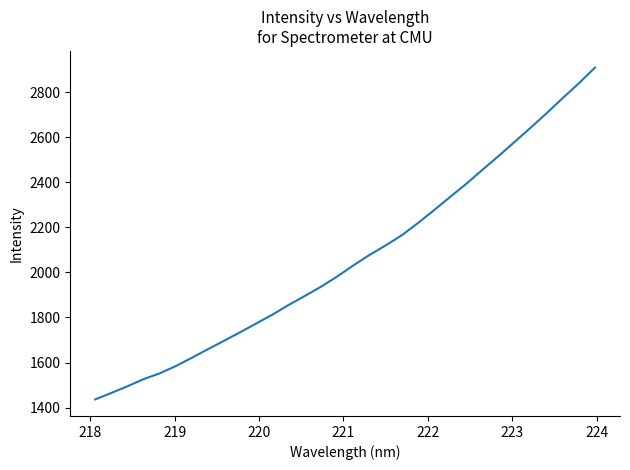

What is the difference between the maximum and minimum values?

1474.2